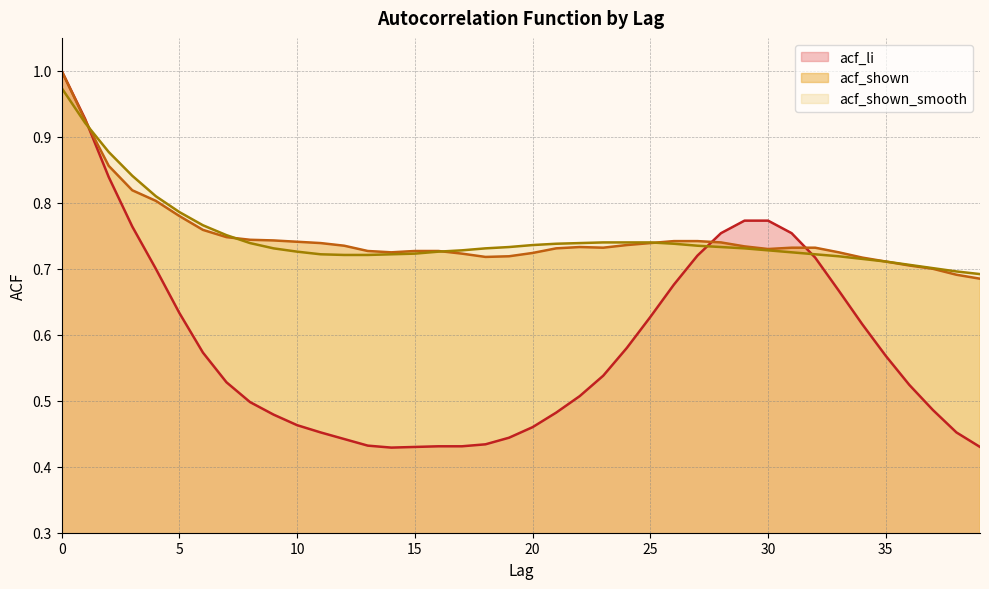

What are all the series names shown in the legend?

acf_li, acf_shown, acf_shown_smooth